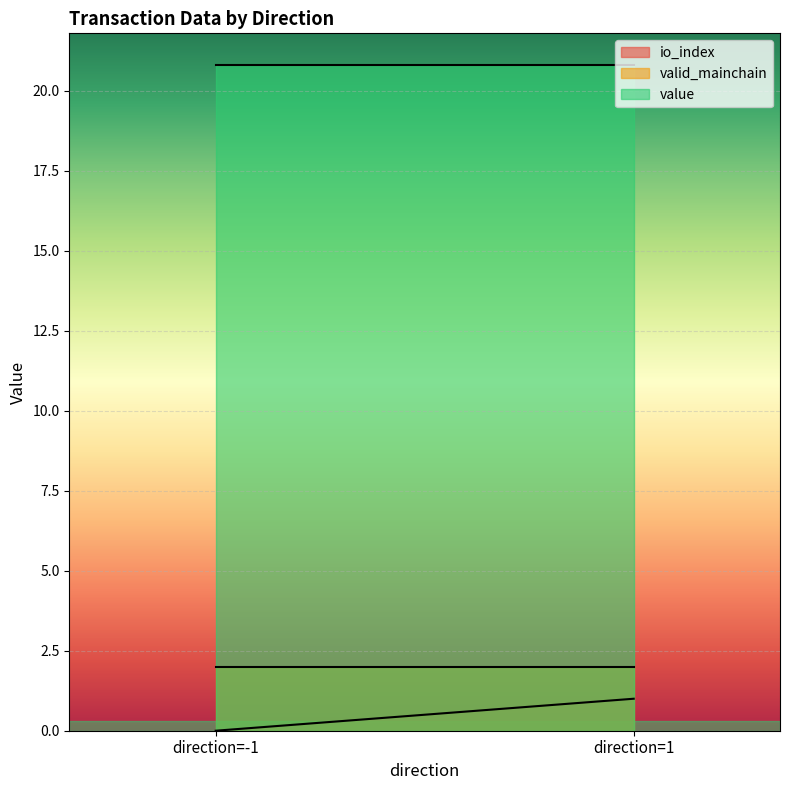

What is the greatest value displayed?

20.8